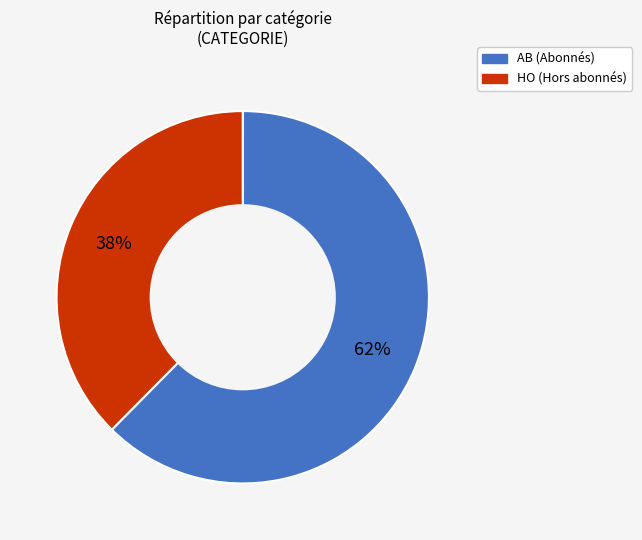

Which has a higher value, HO or AB?

AB